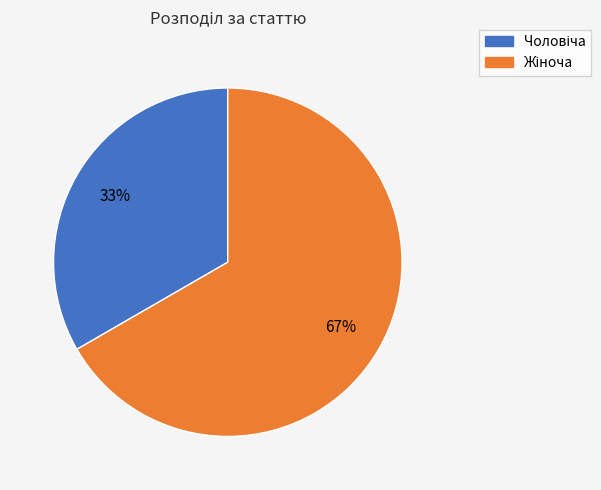

Is there a majority slice in this chart?

Yes